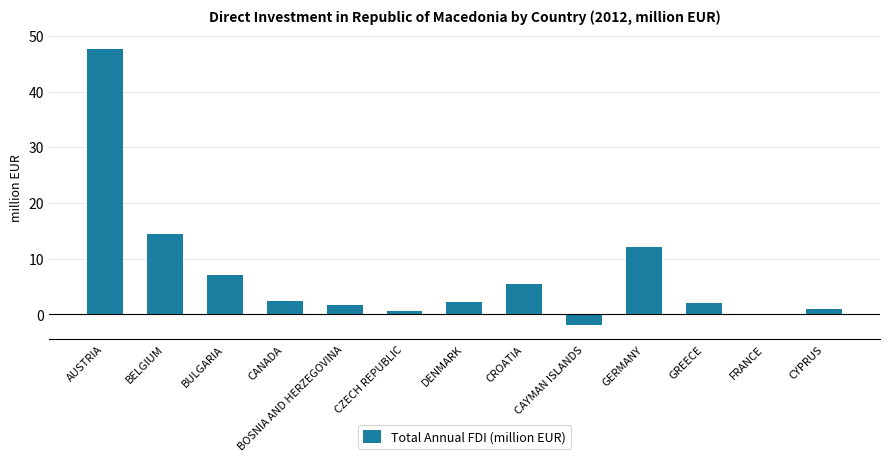

At which label is the value closest to 22?

BELGIUM